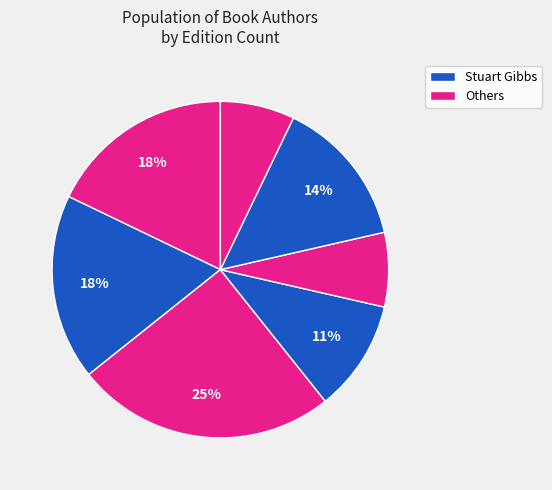

How many slices are in this pie chart?

7